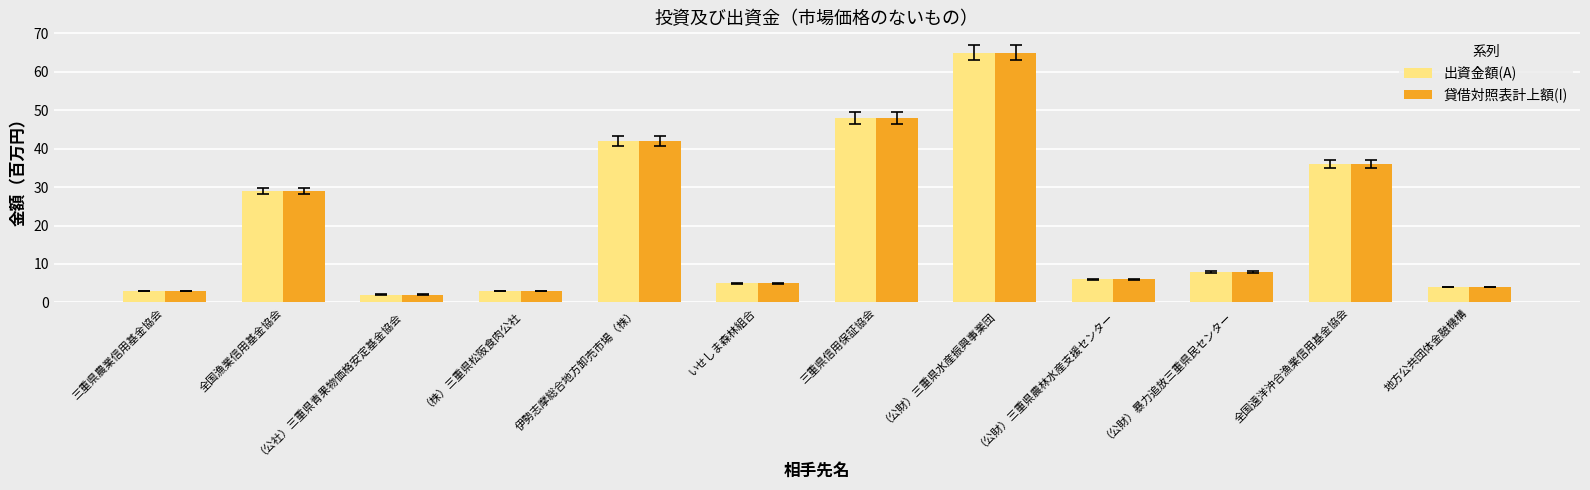

What is the difference between the maximum and minimum values in the 貸借対照表計上額(I) series?

63